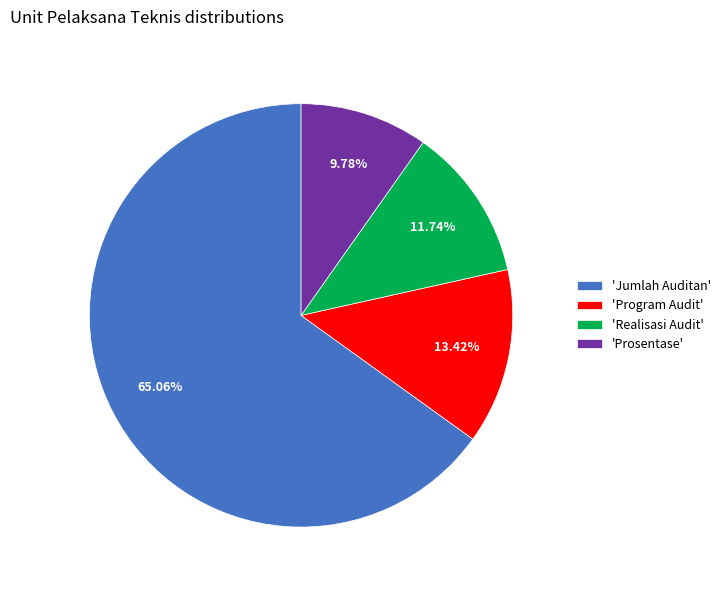

What is the smallest slice in the pie chart?

'Prosentase'